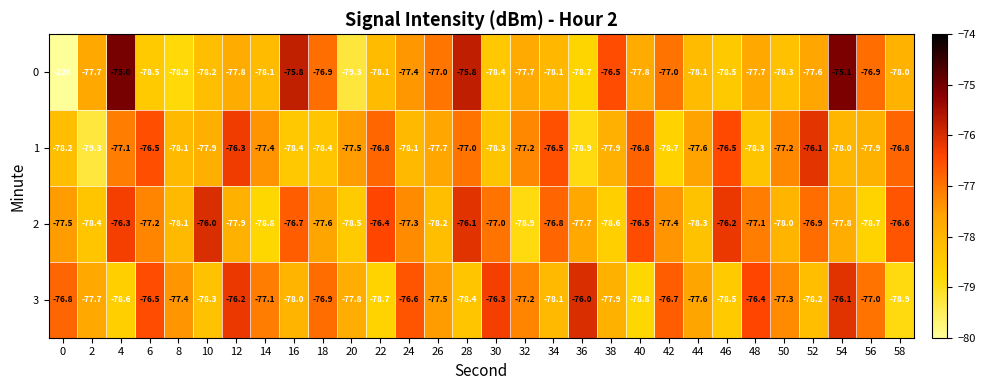

Where is 2 nearest to the value -77?

30